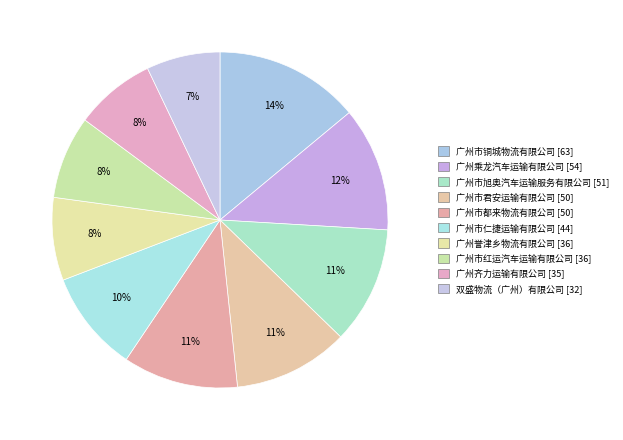

To the nearest percent, what percentage of the pie is 广州齐力运输有限公司?

8%